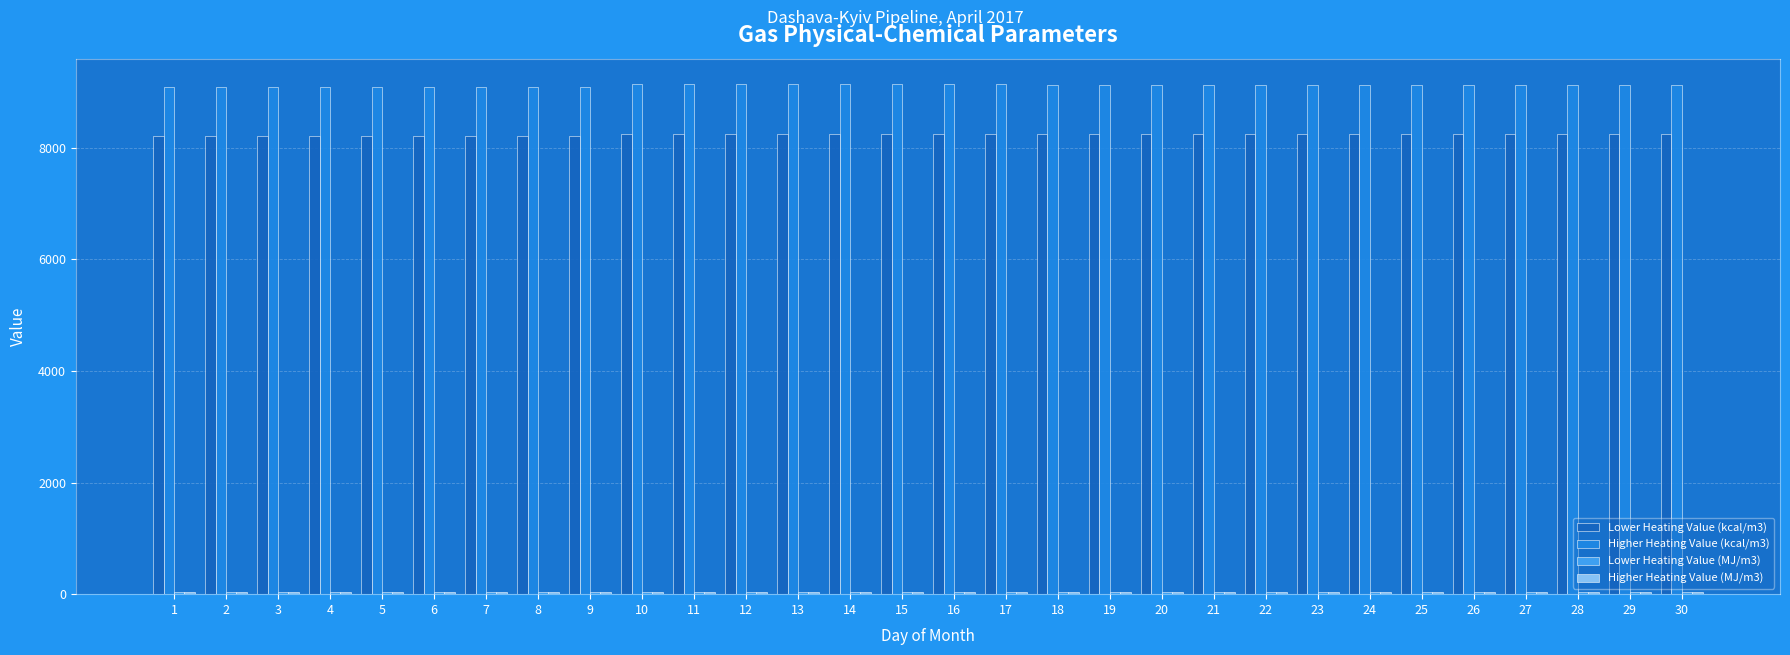

The value of Lower Heating Value (kcal/m3) at 20 is 8236.0. True or false?

True